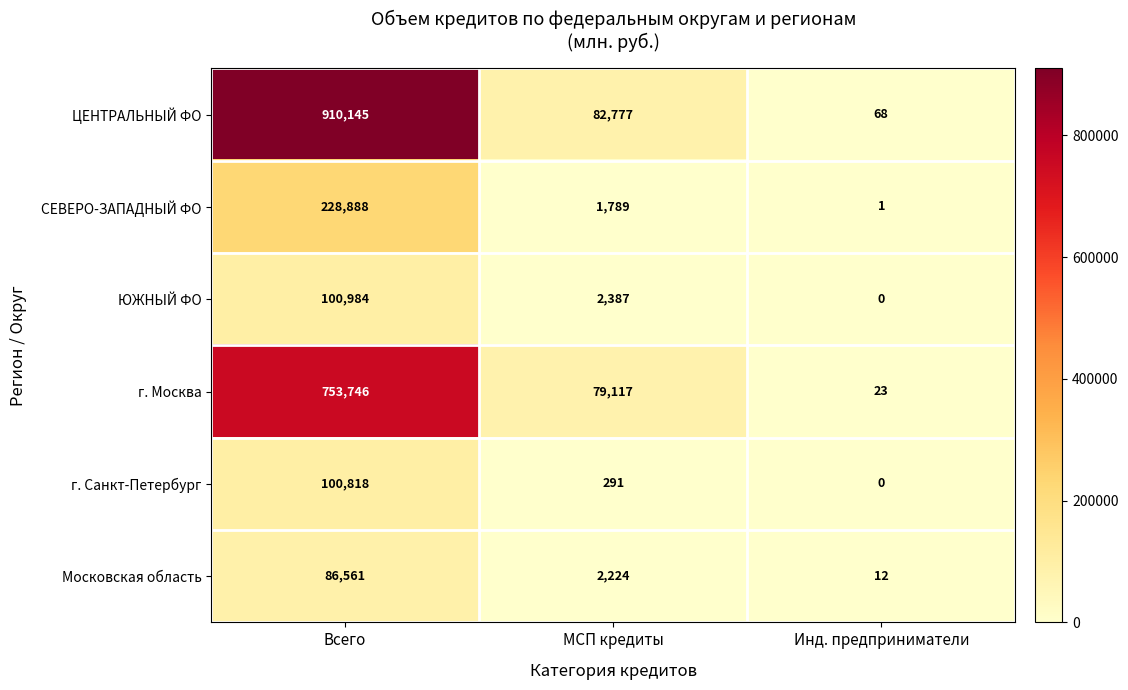

Which category has the lowest value across all series?

Инд. предприниматели